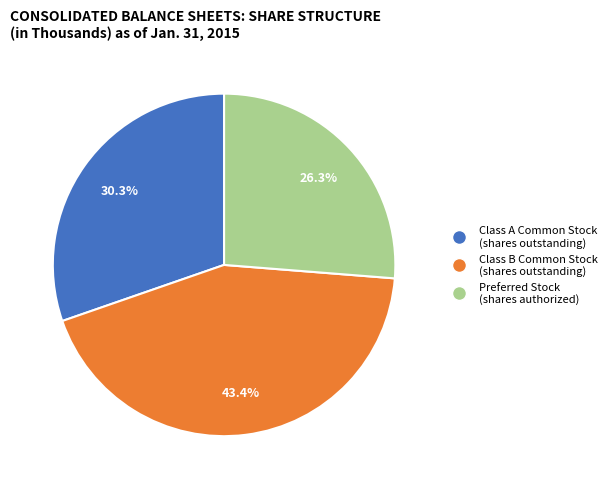

Is the sum of Class B Common Stock (shares outstanding) and Preferred Stock (shares authorized) greater than half?

Yes